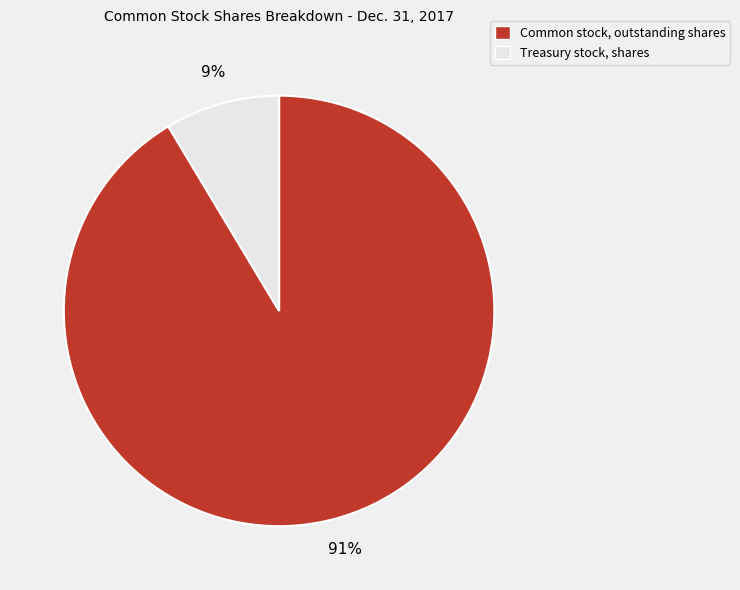

To the nearest percent, what is the average slice percentage?

50%